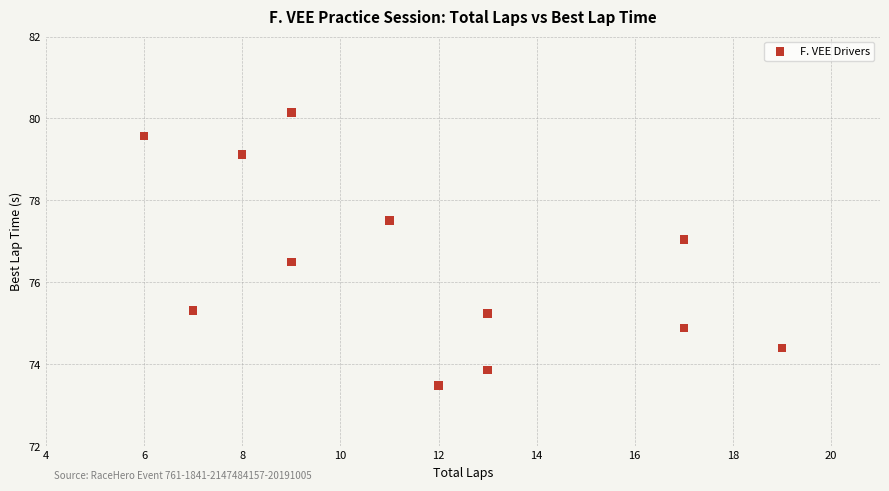

What is the average X value?

11.8